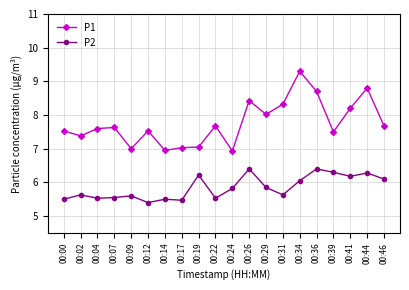

Is the value of P1 at 00:22 greater than the value of P2 at 00:26?

Yes